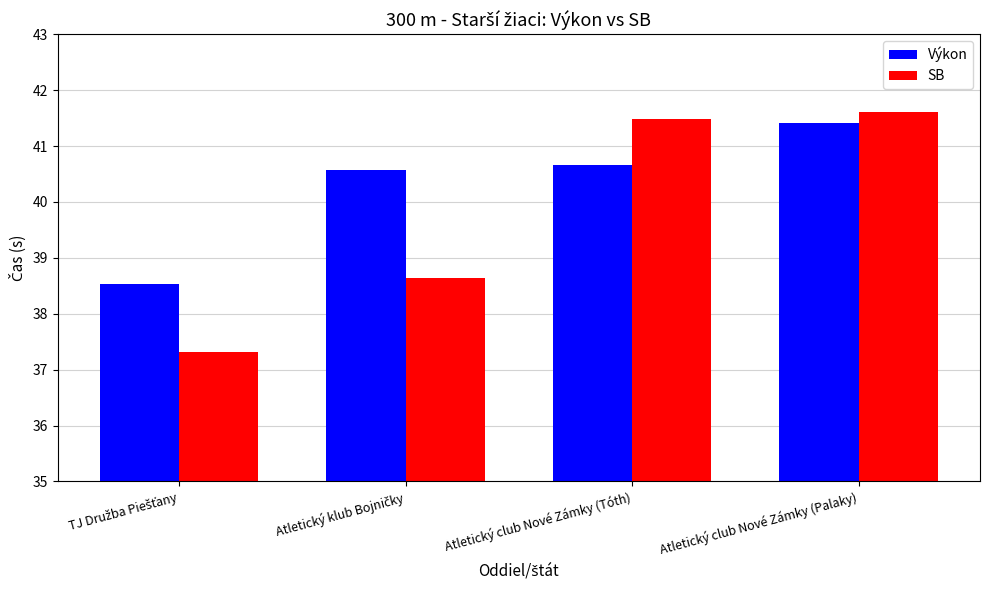

What value does the SB series have at Atletický club Nové Zámky (Tóth)?

41.5